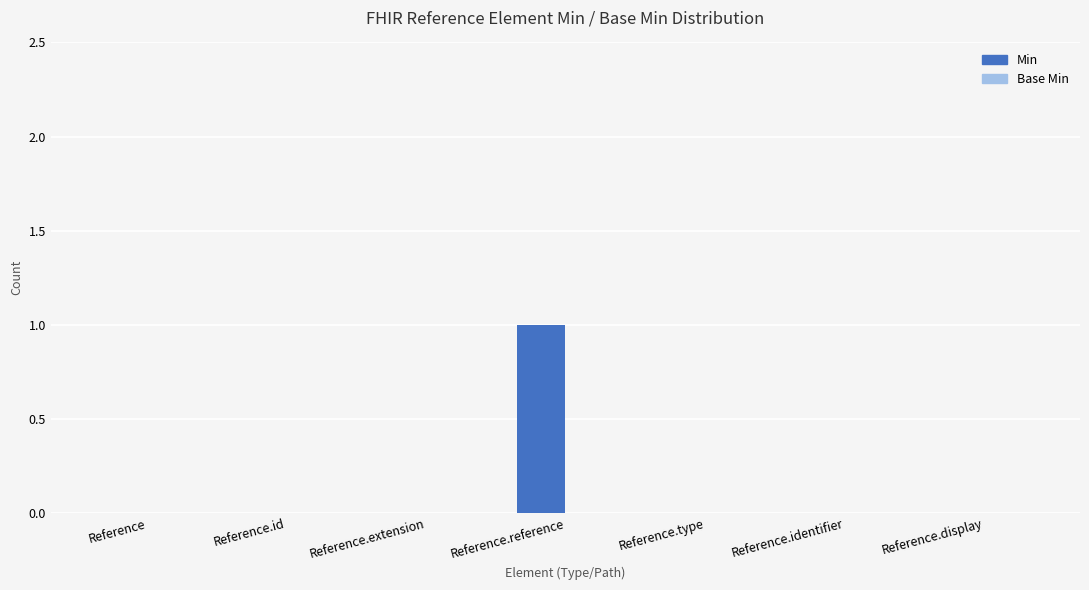

The value at Reference.display is 0. True or false?

True